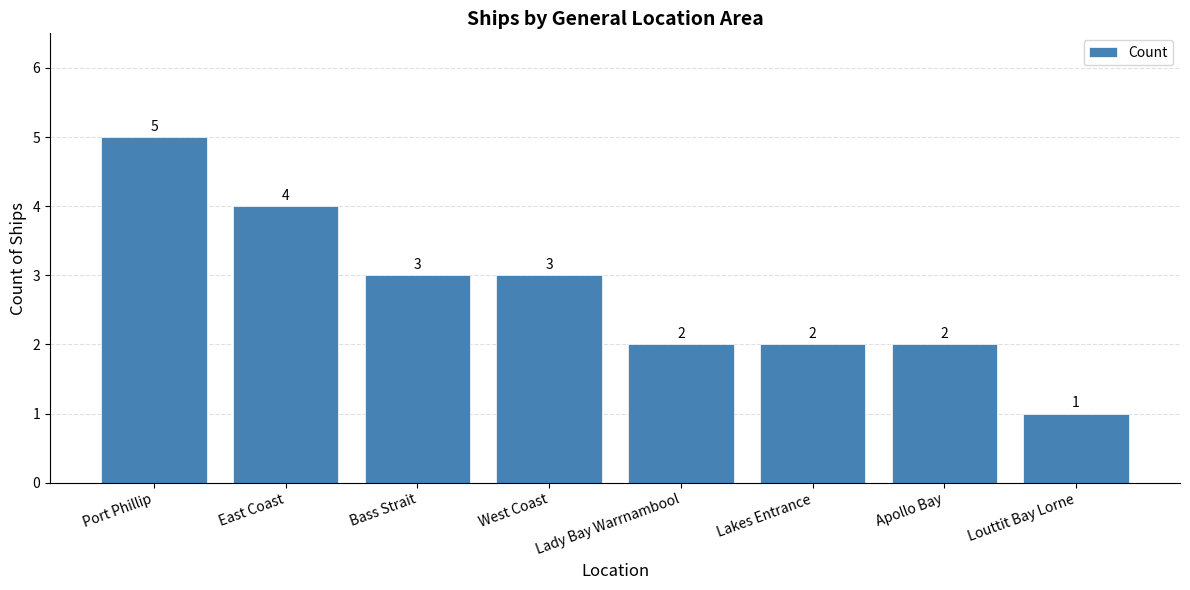

Are the bars horizontal?

No